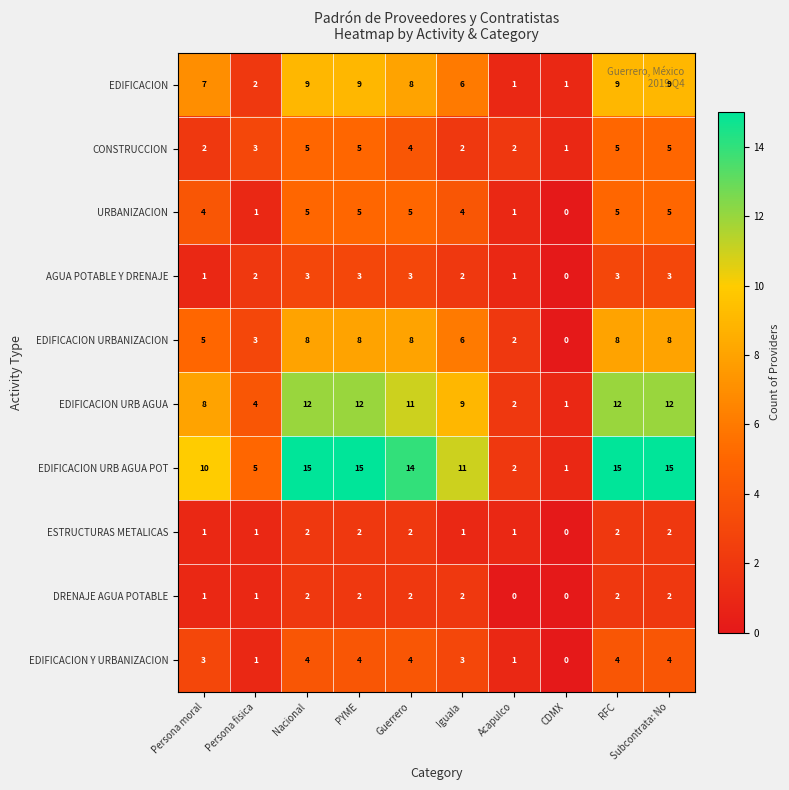

What is the maximum value for CONSTRUCCION?

5